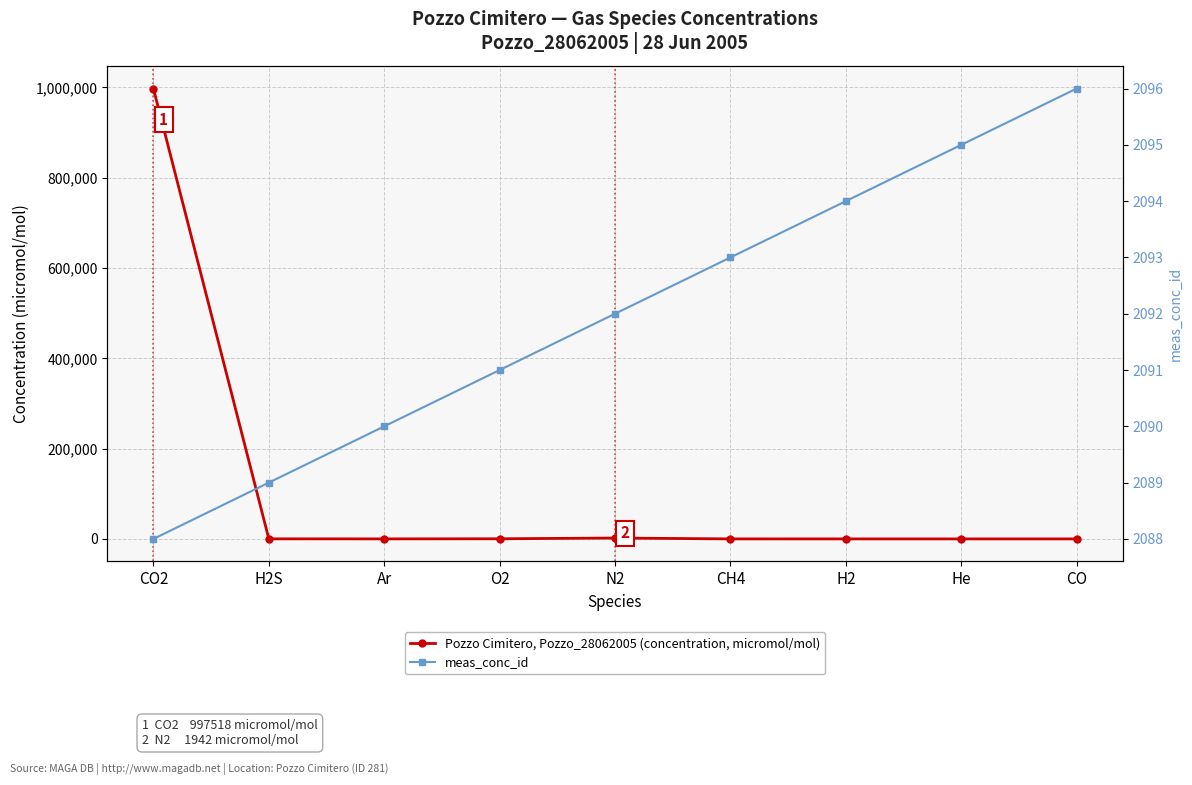

The meas_conc_id series shows 3354.9 at CO2. True or false?

False